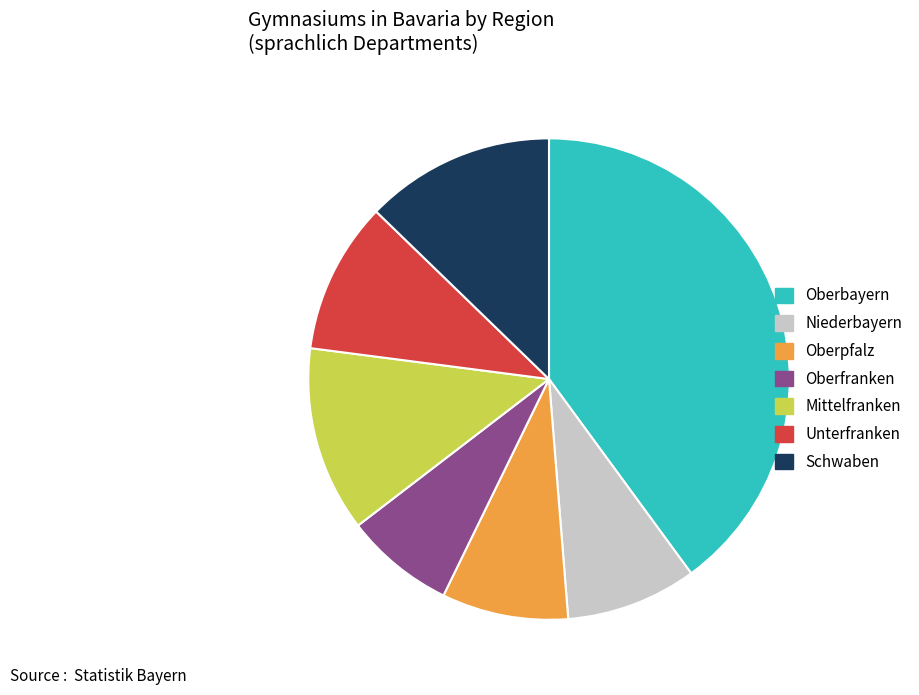

What is the ratio of the value at Unterfranken to the value at Schwaben?

0.8